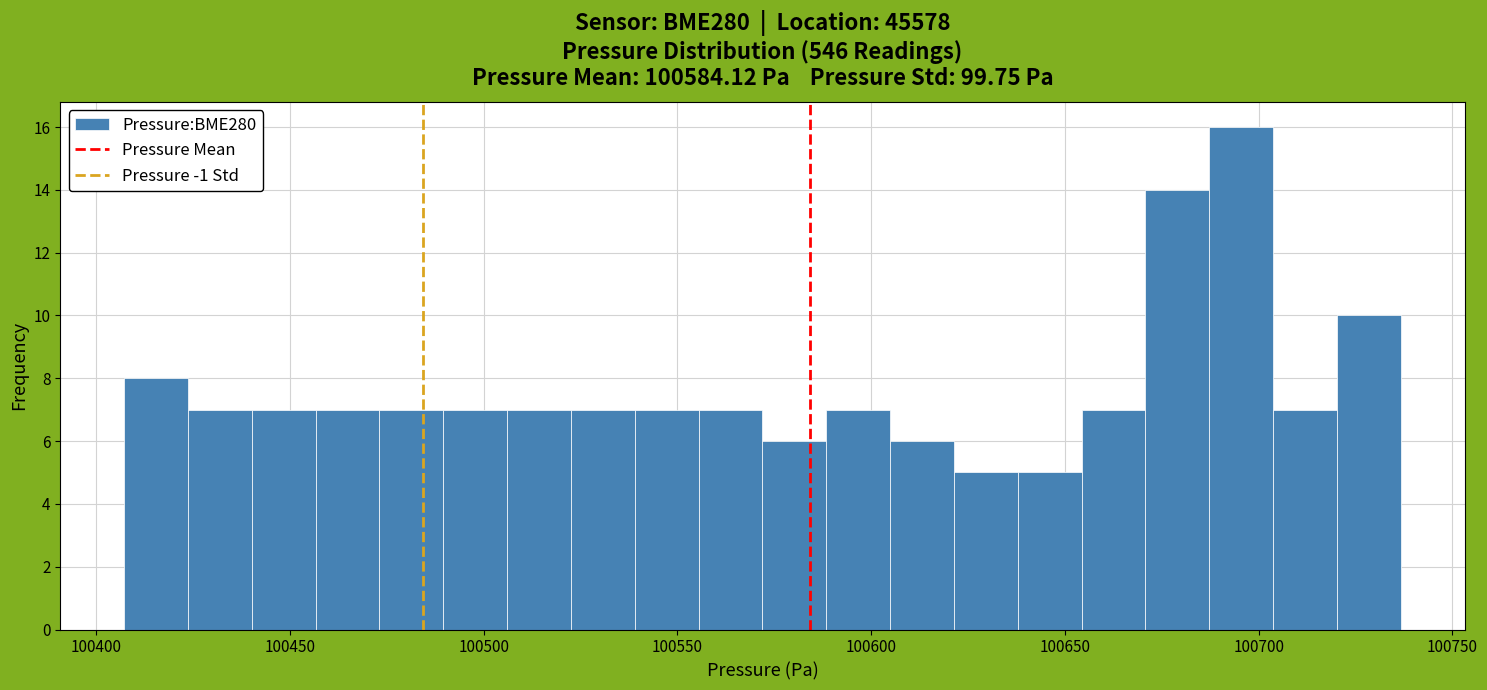

Around what value on the x-axis is the tallest bar? Give the approximate position of its centre, as read against the axis.

100695